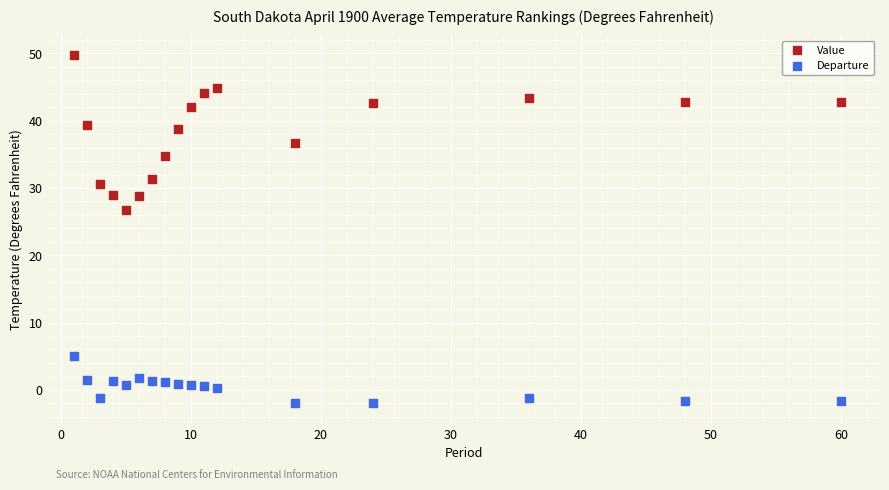

Across all series, what Y value is closest to 23?

26.7